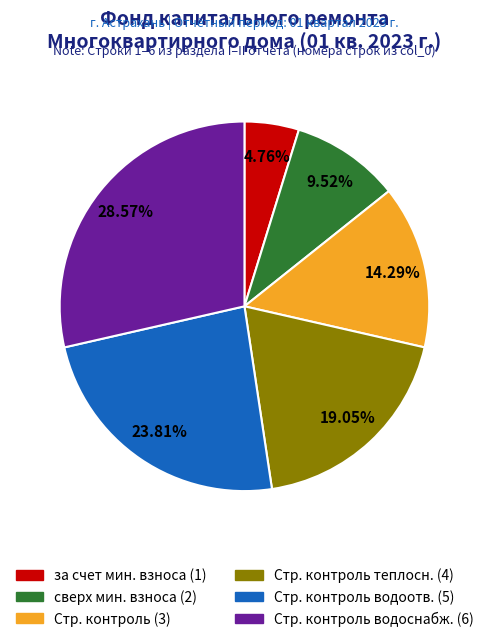

Is there a majority slice in this chart?

No